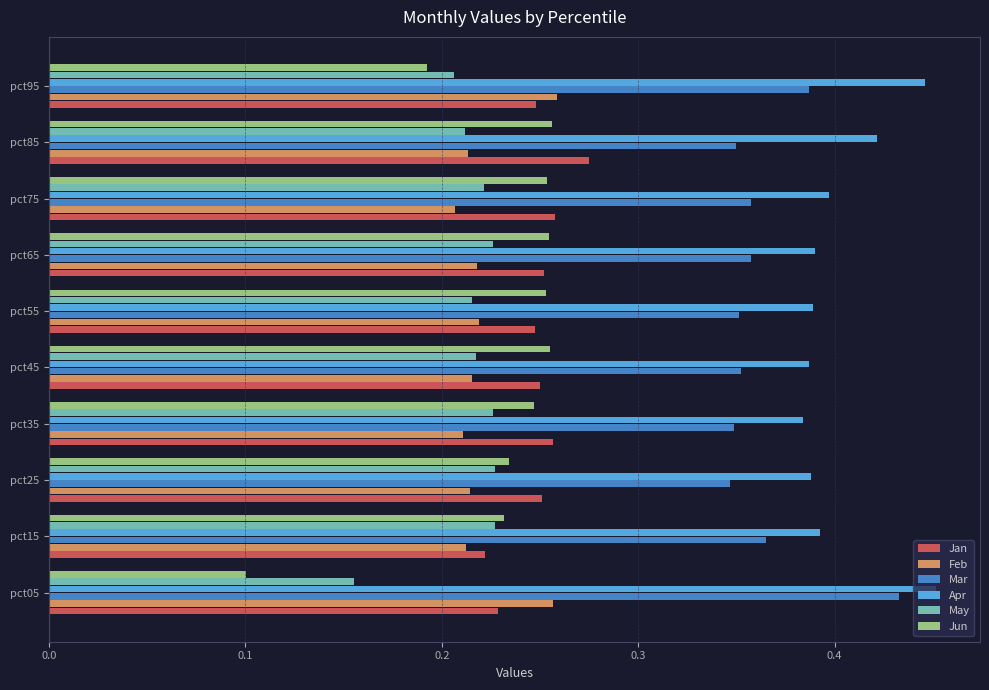

Which series has the widest spread of values?

Jun